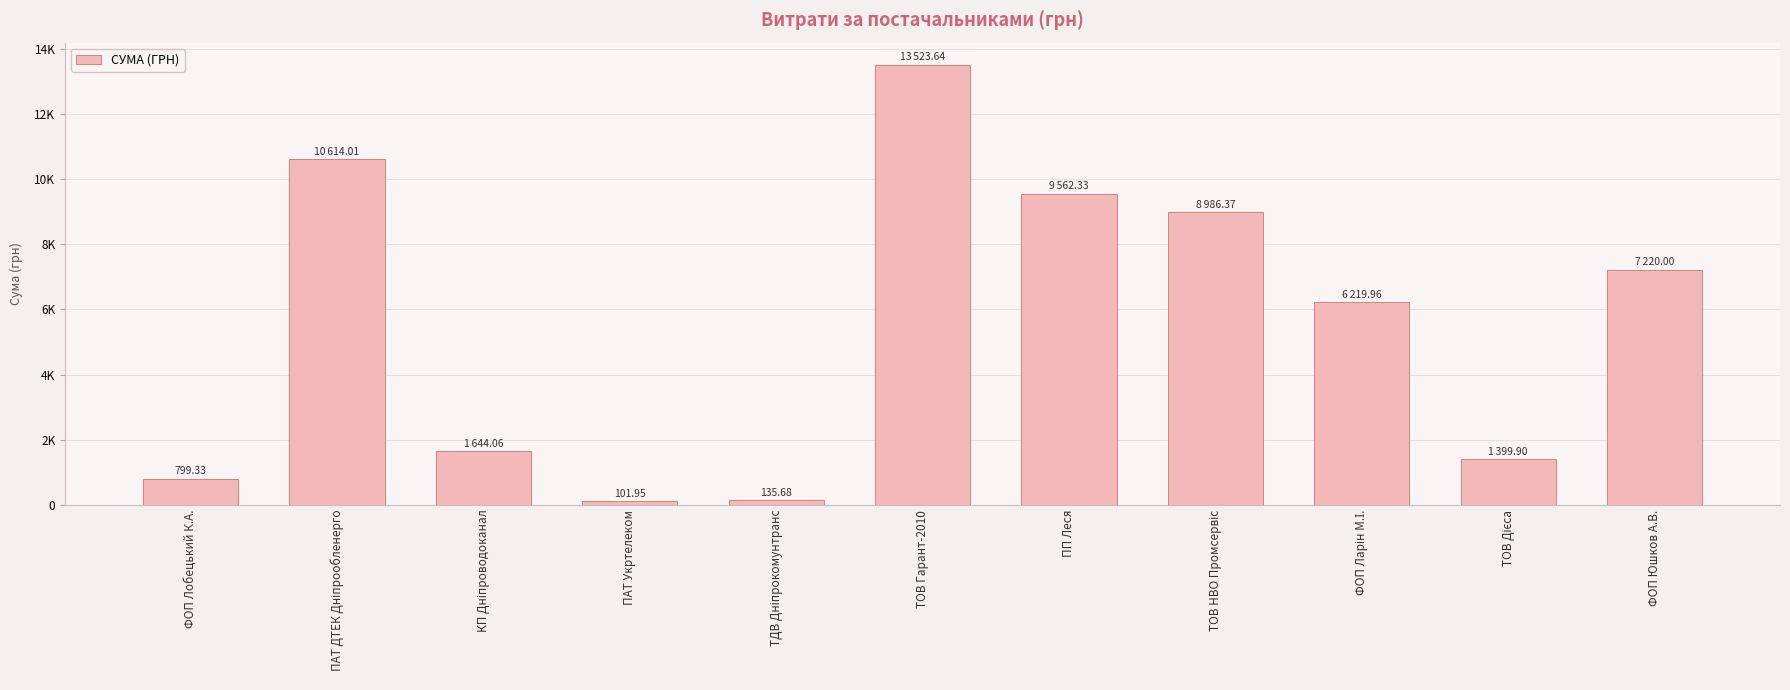

What is the label of the 10th bar from the right?

ПАТ ДТЕК Дніпрообленерго